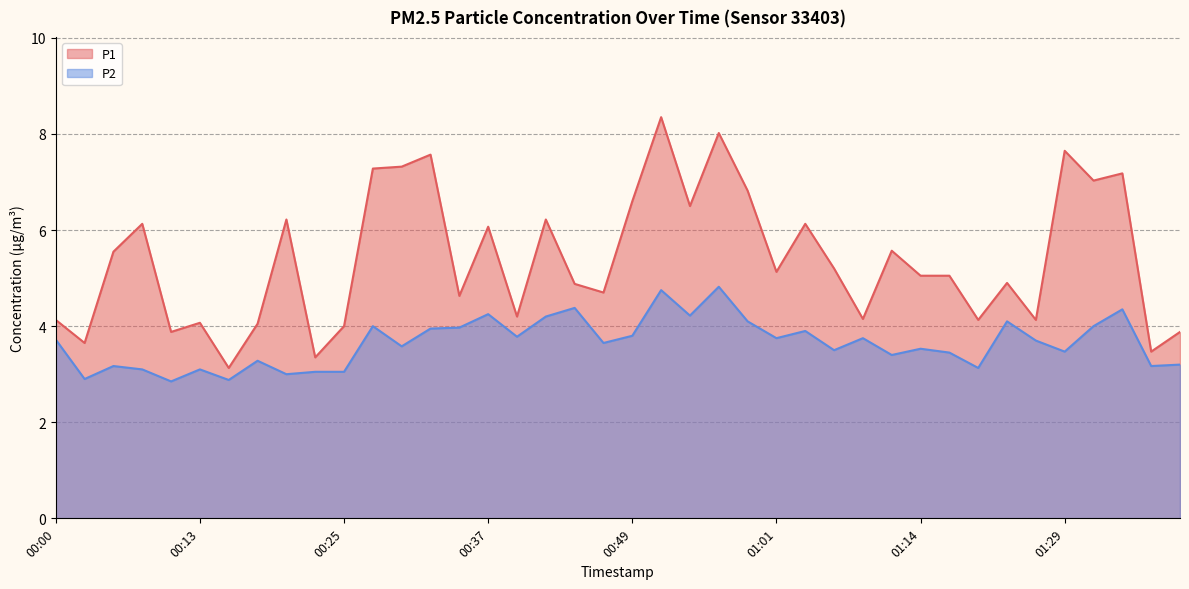

At which category does the chart reach its minimum across all series?

00:10